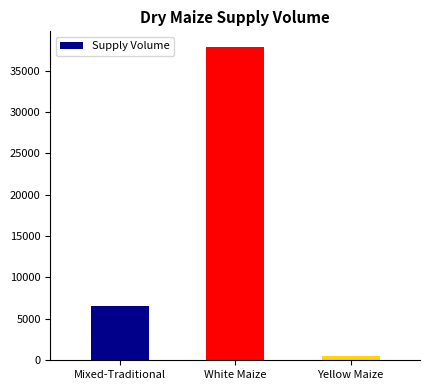

What is the approximate value at White Maize, to the nearest 100?

37800